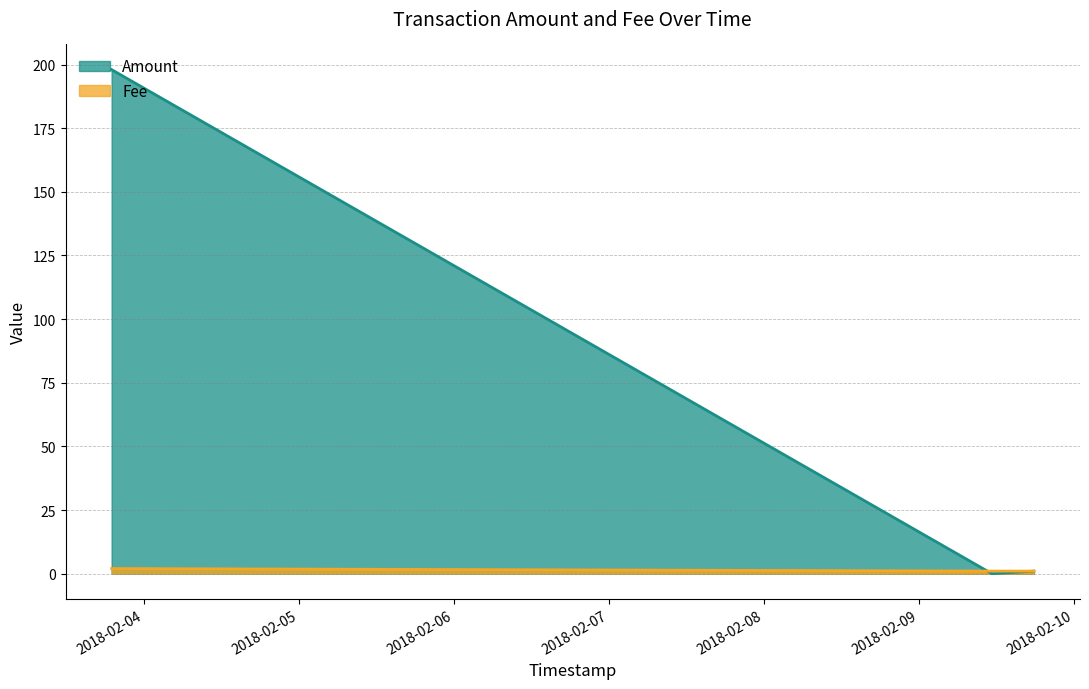

What is the value of the Amount point at the 1st from the left?

198